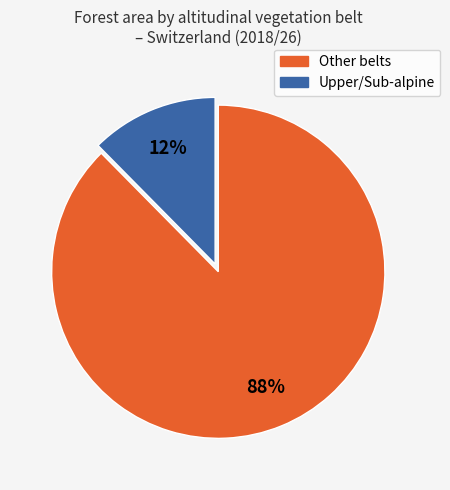

Is there a majority slice in this chart?

Yes